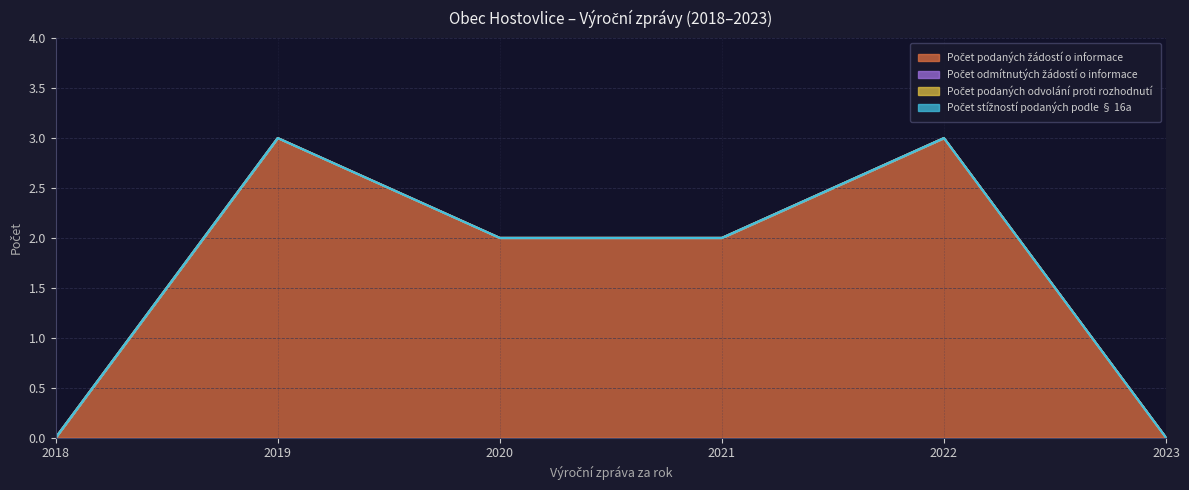

Where is Počet podaných žádostí o informace nearest to the value 1?

2018